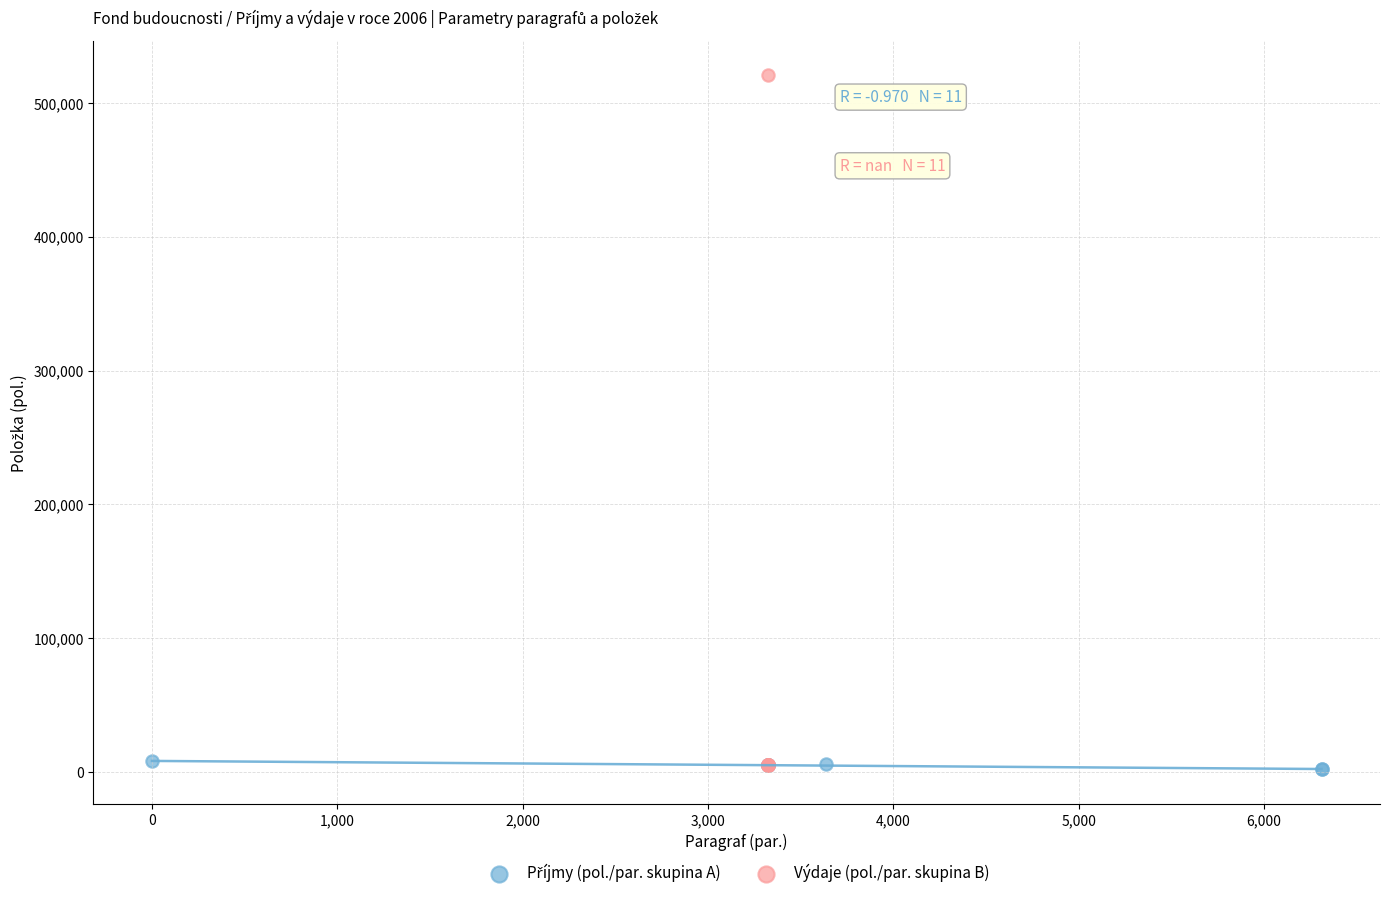

Which series contains the highest Y value?

Výdaje (pol./par. skupina B)